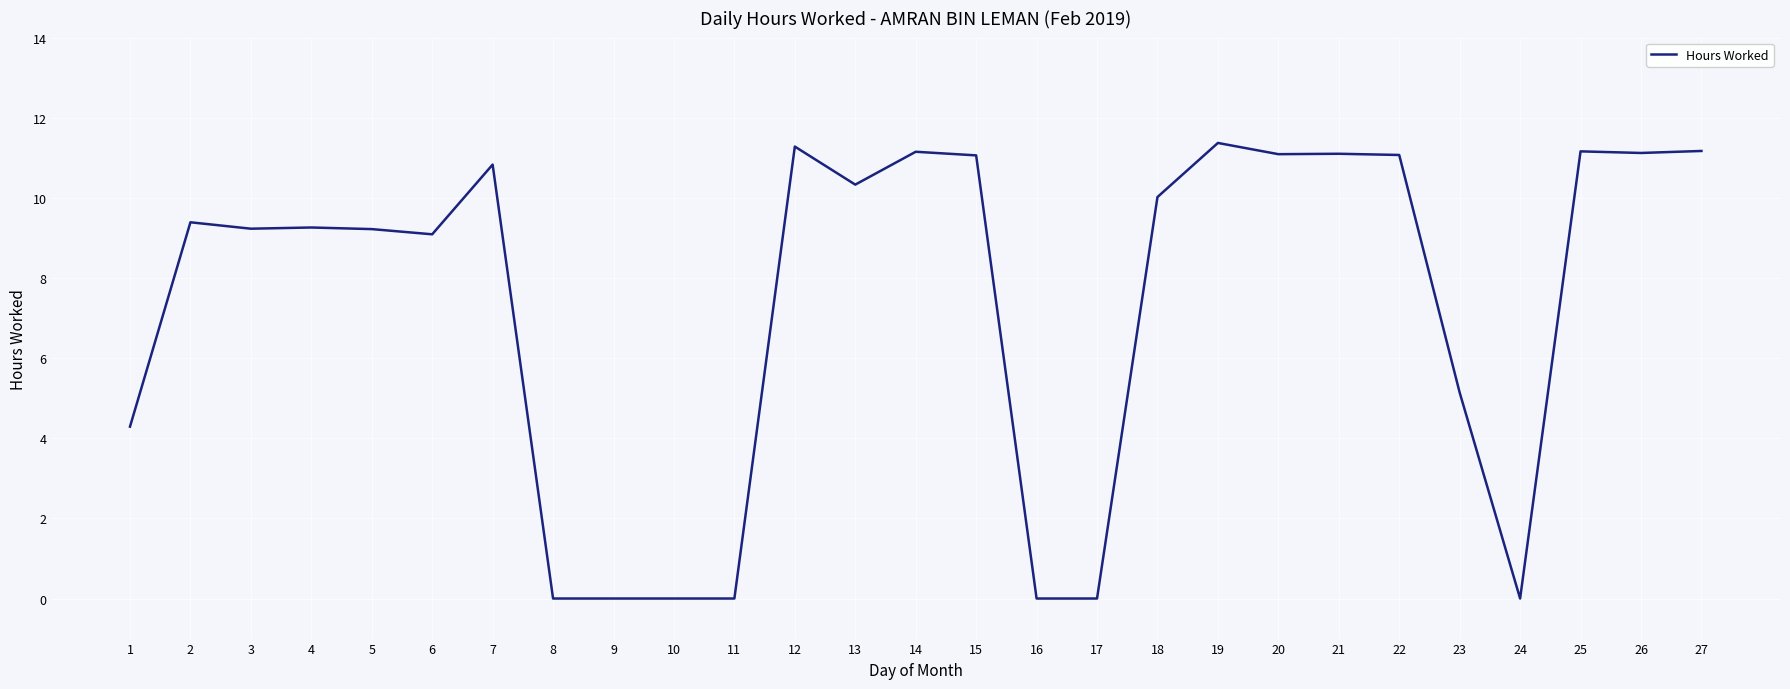

Which has a higher value, 22 or 17?

22